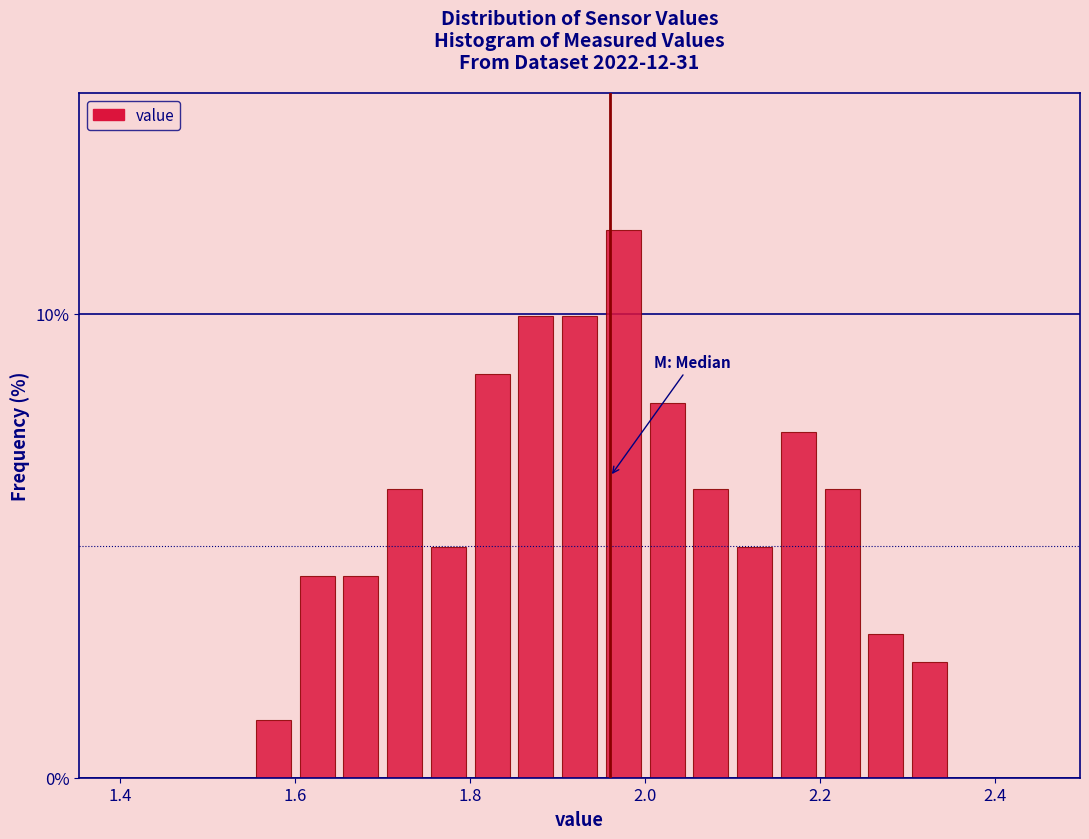

Around what value on the x-axis is the tallest bar? Give the approximate position of its centre, as read against the axis.

1.98